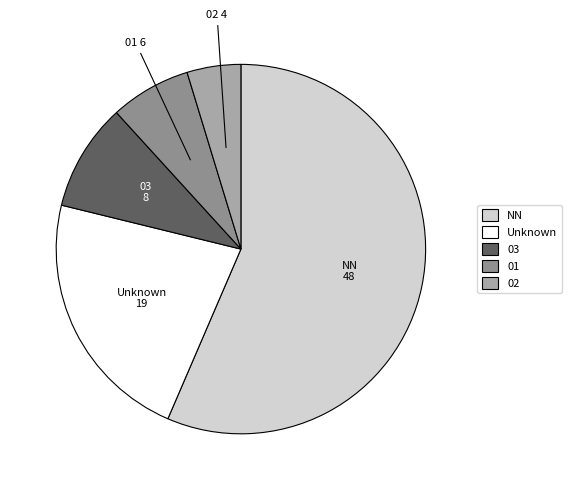

How many slices are in this pie chart?

5